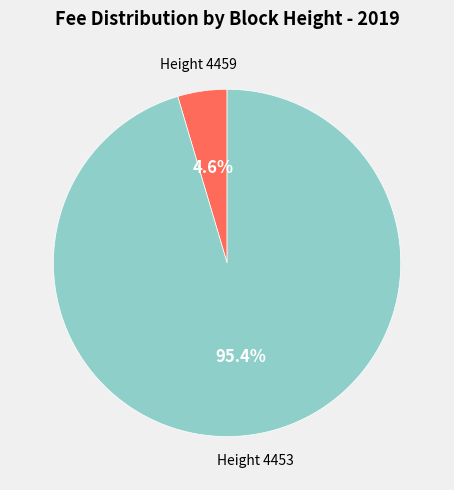

Which slice is the smallest?

Height 4459